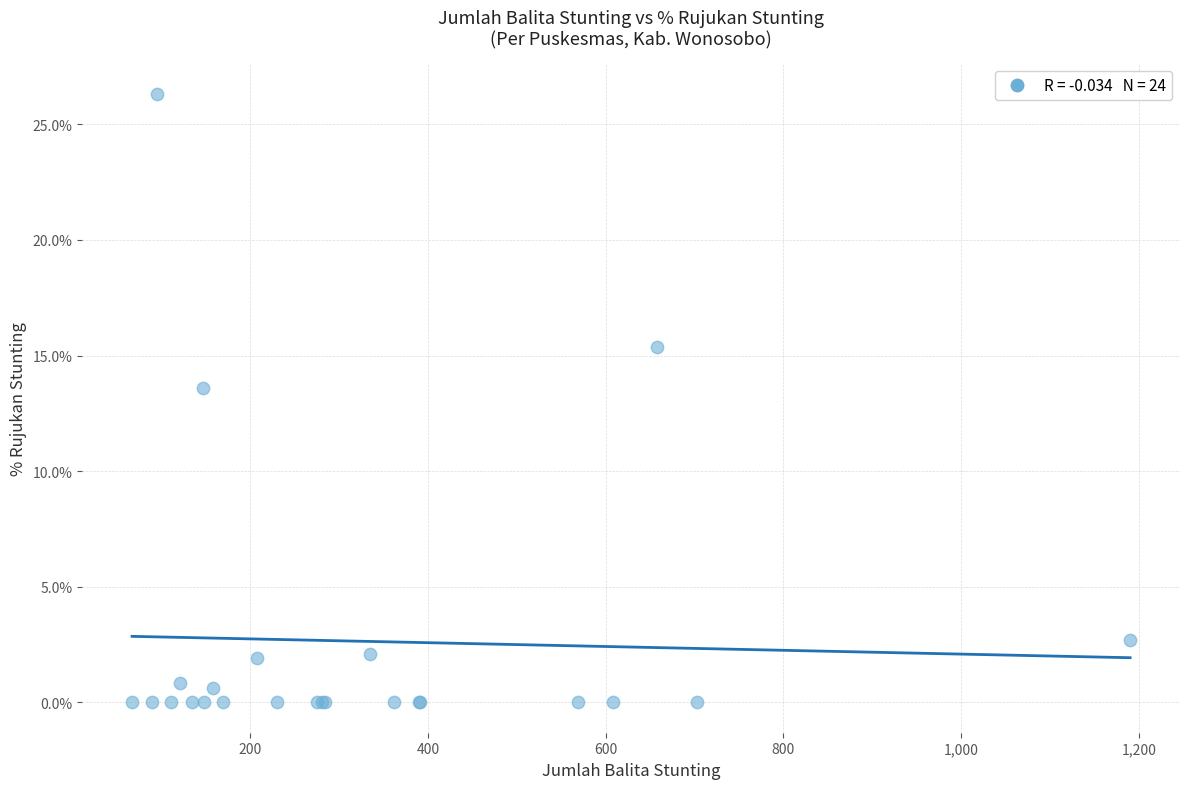

What Y value in the scatter plot is closest to 13?

13.6